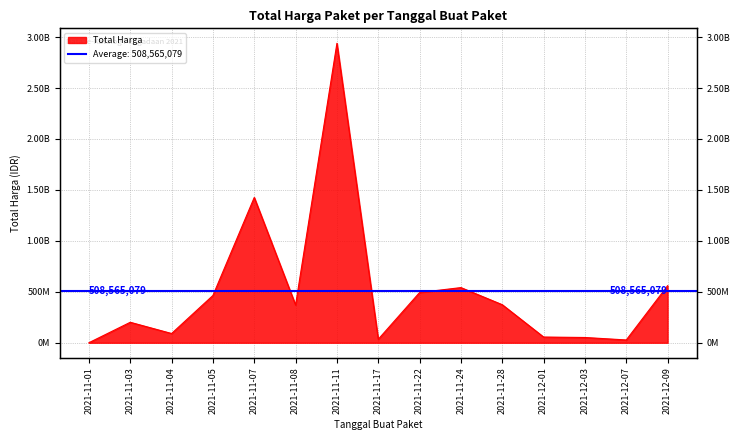

At which category does the data reach its first local valley?

2021-11-04